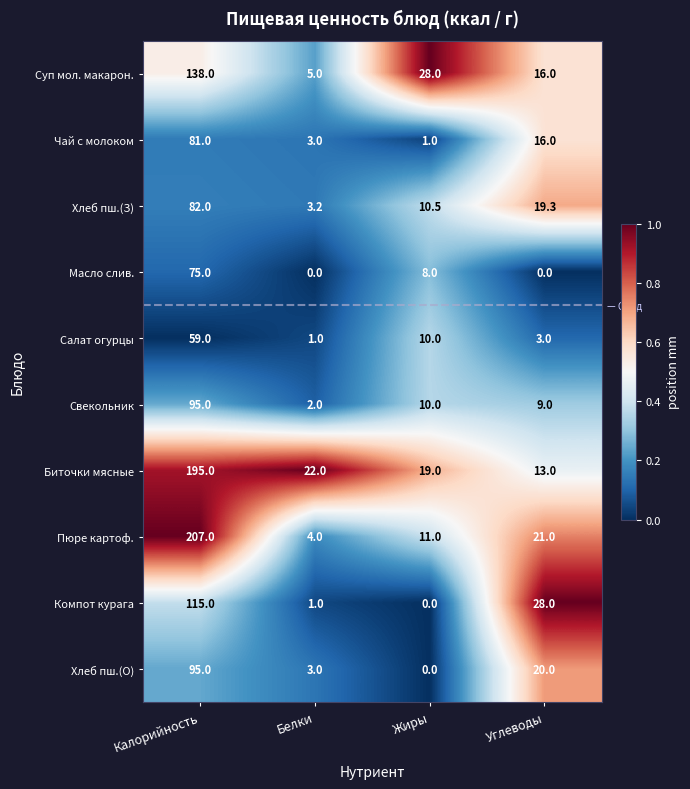

The Чай с молоком series shows 1.0 at Жиры. True or false?

True